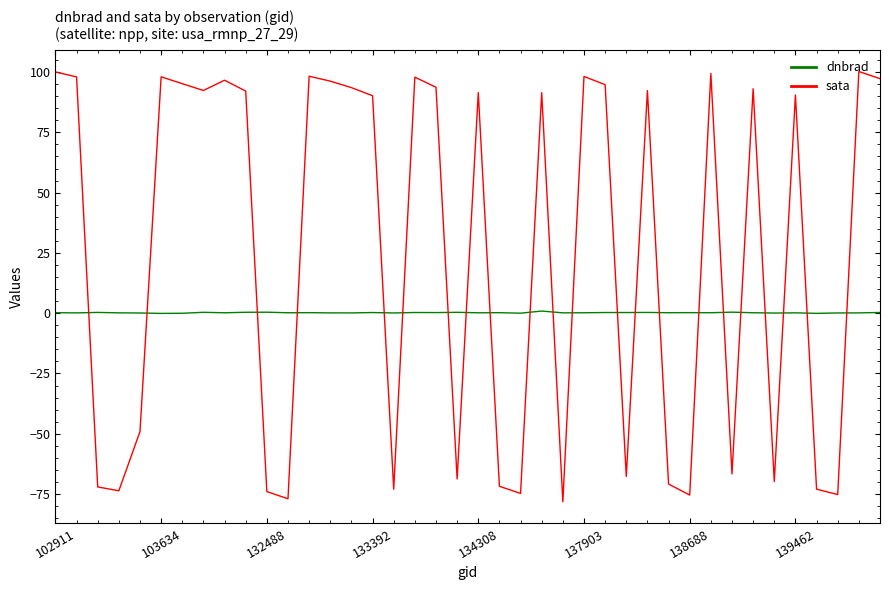

Does the chart display data point markers on the line(s)?

No